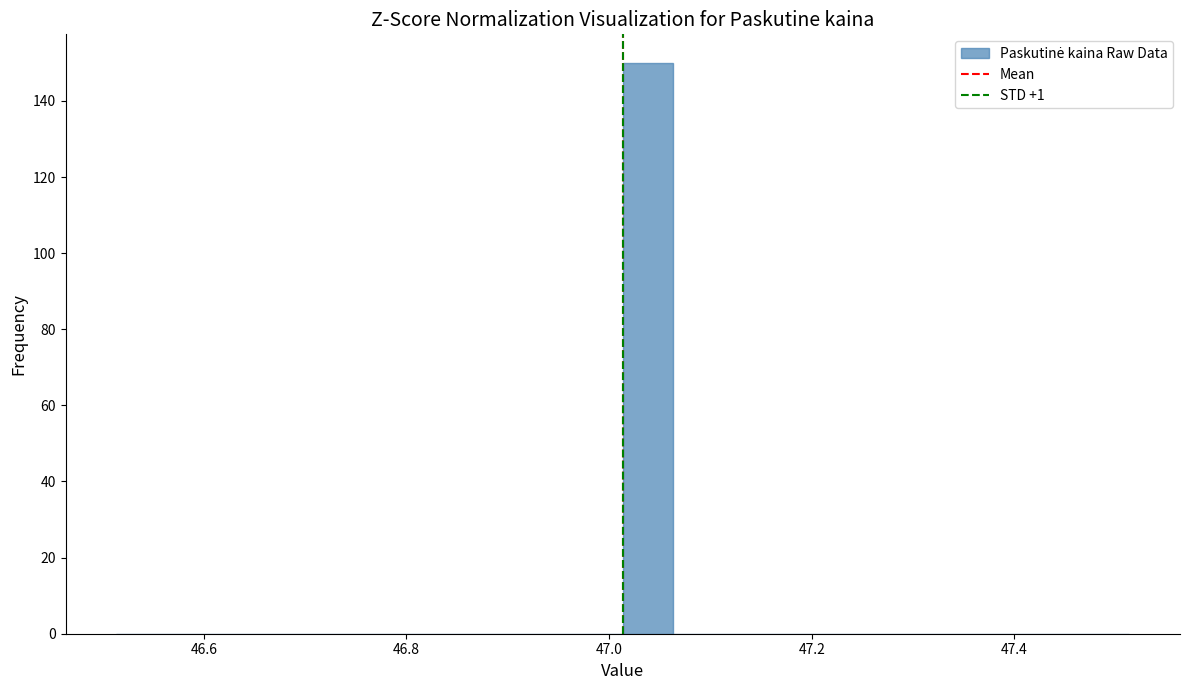

Around what value on the x-axis is the tallest bar? Give the approximate position of its centre, as read against the axis.

47.04